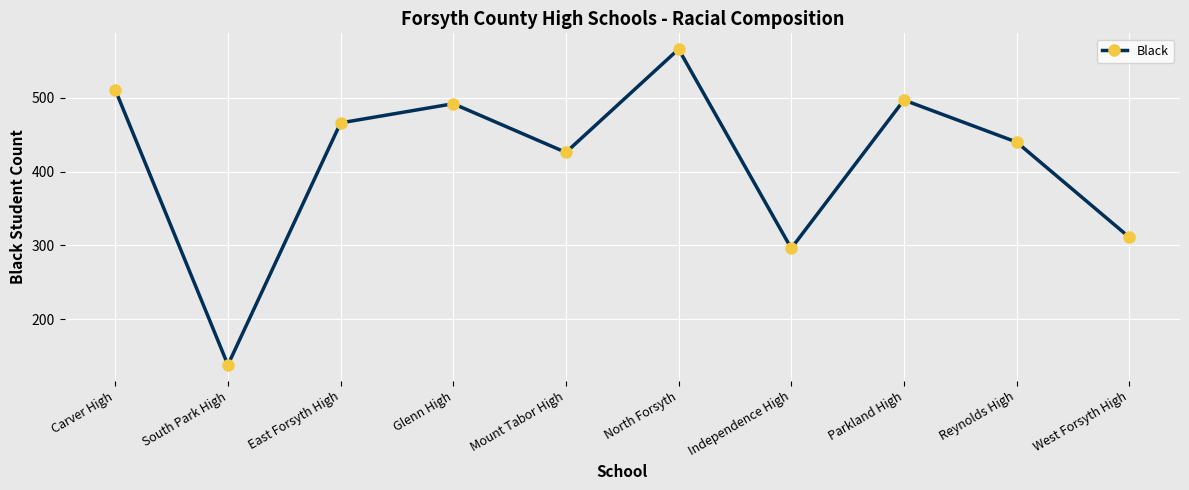

Which label corresponds to the smallest value in the chart?

South Park High